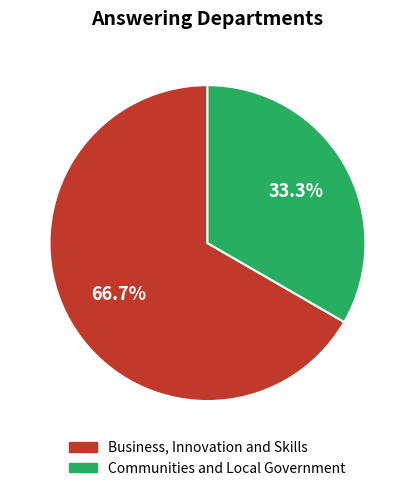

Combined, what portion of the pie is Business, Innovation and Skills and Communities and Local Government?

100.0%